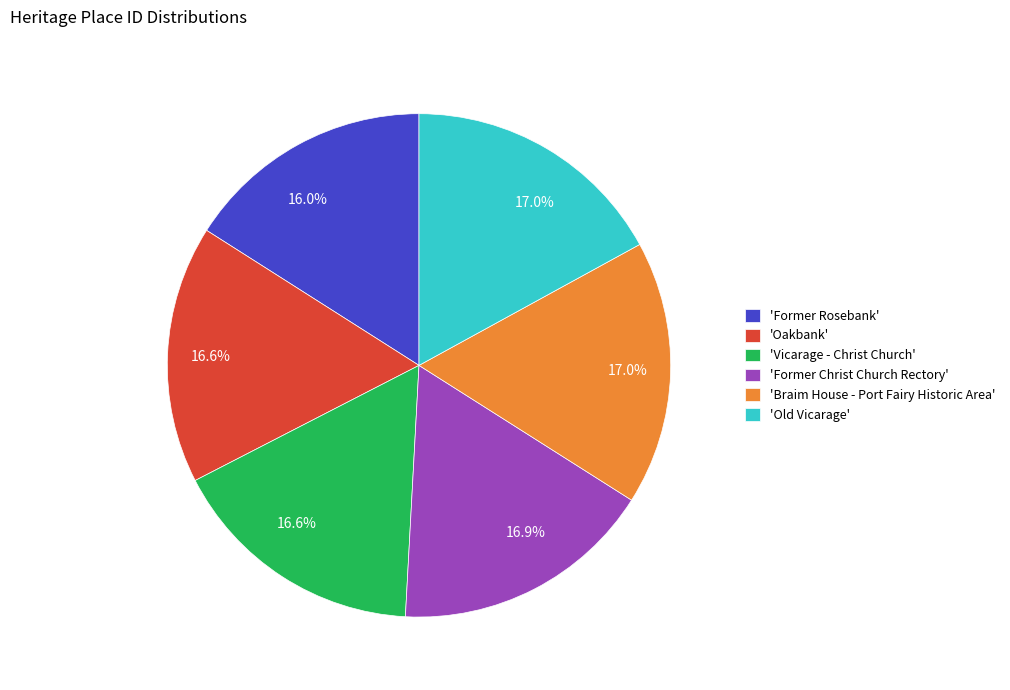

What is the smallest slice in the pie chart?

'Former Rosebank'